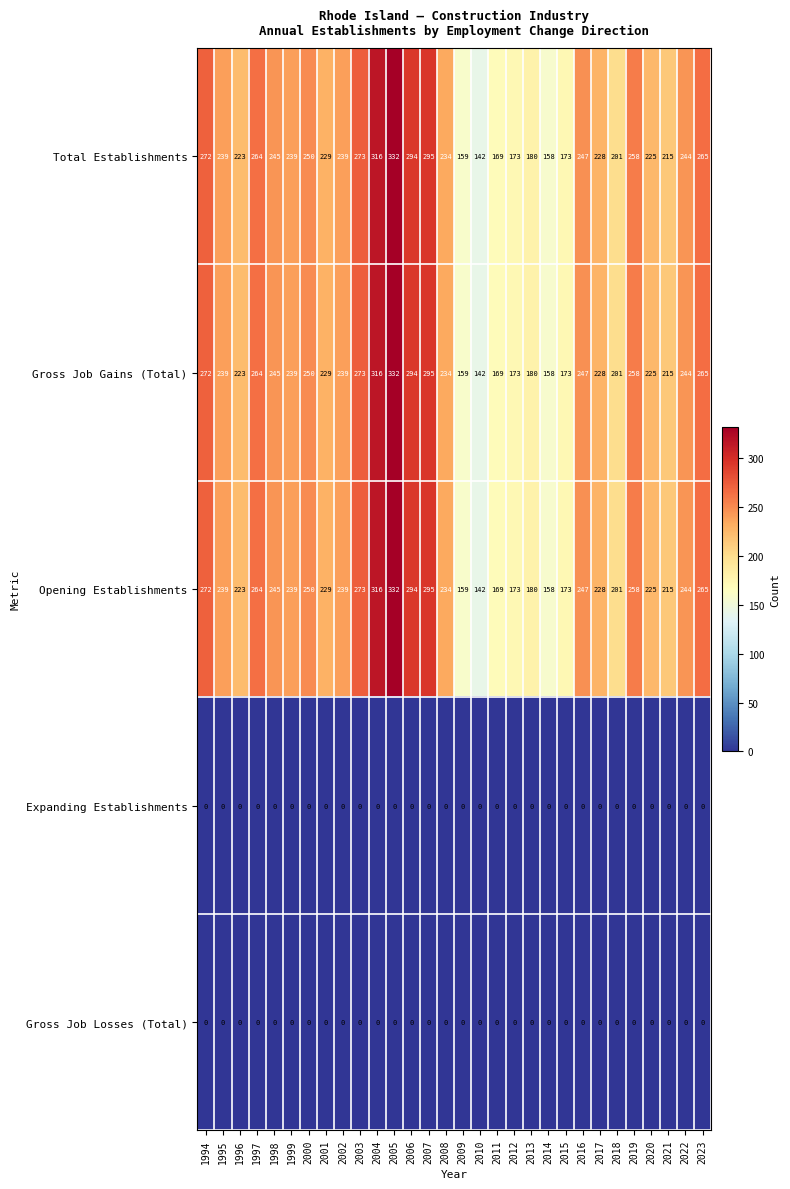

What is the total value across all series at 1999?

717